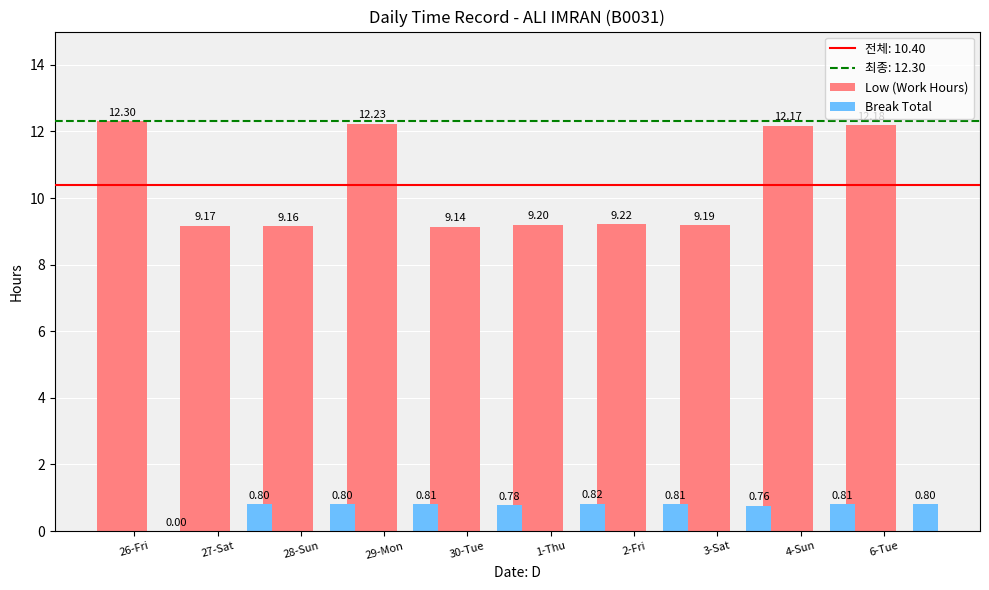

Reading left to right, transcribe all the data shown in this chart.

Low (Work Hours): 12.3	9.2	9.2	12.2	9.1	9.2	9.2	9.2	12.2	12.2
Break Total: 0.0	0.8	0.8	0.8	0.8	0.8	0.8	0.8	0.8	0.8